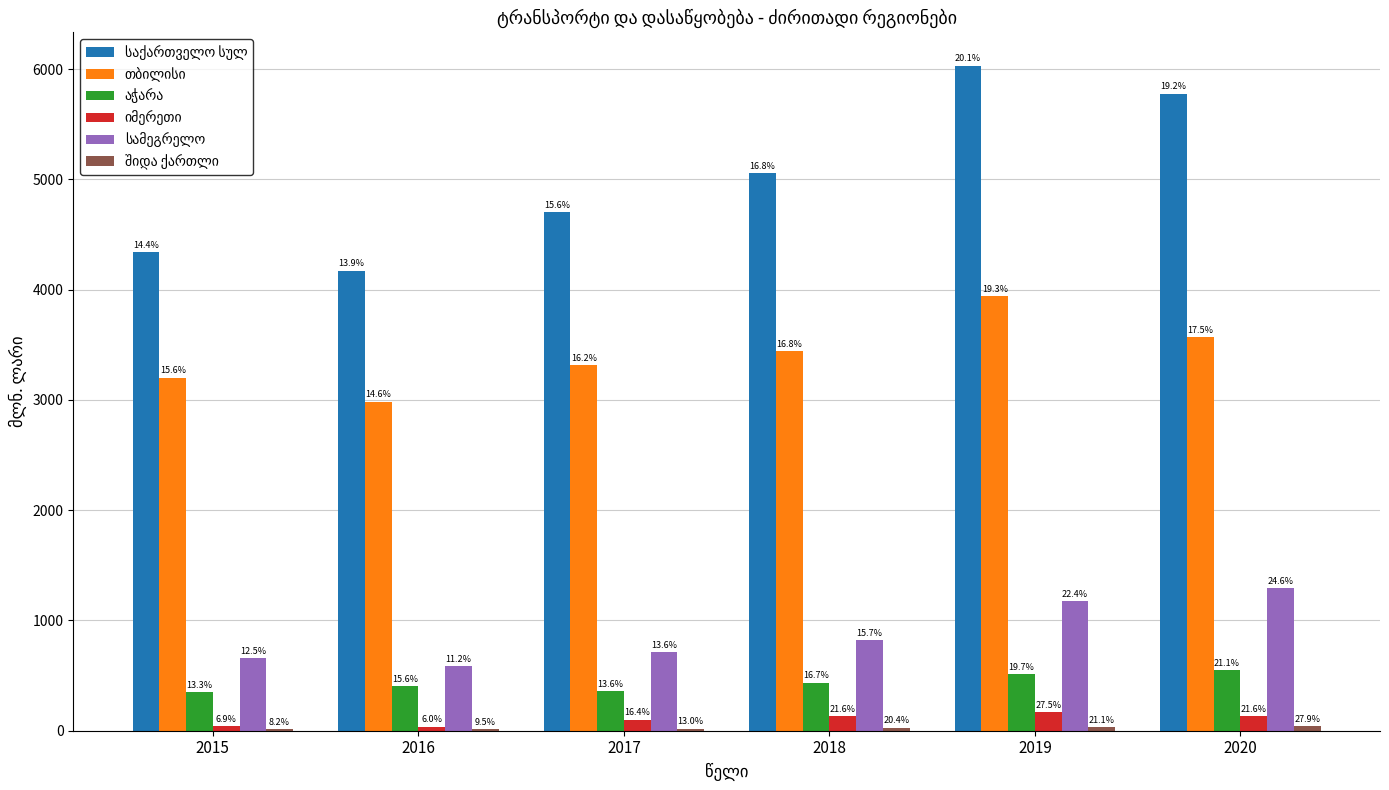

Are the bars grouped side by side (vs. stacked)?

Yes